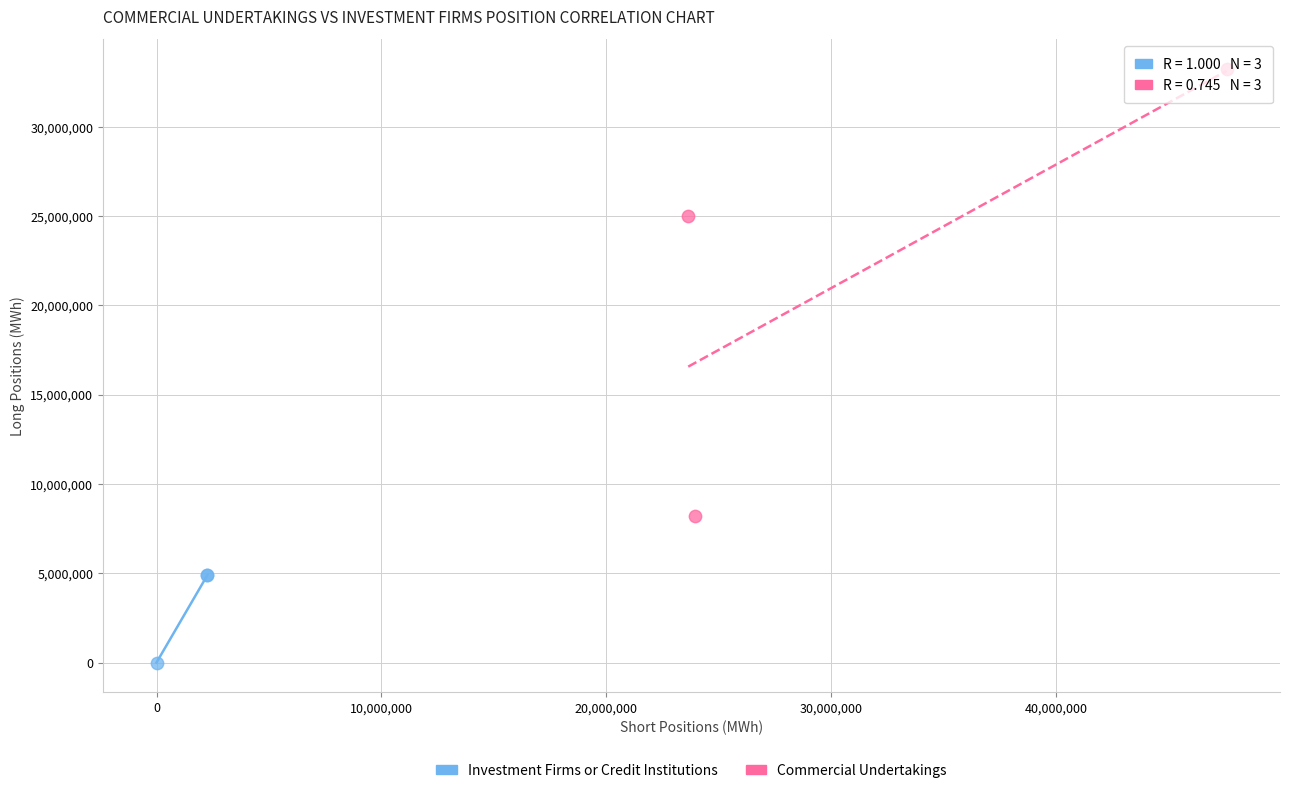

Which series reaches the maximum Y coordinate?

Commercial Undertakings